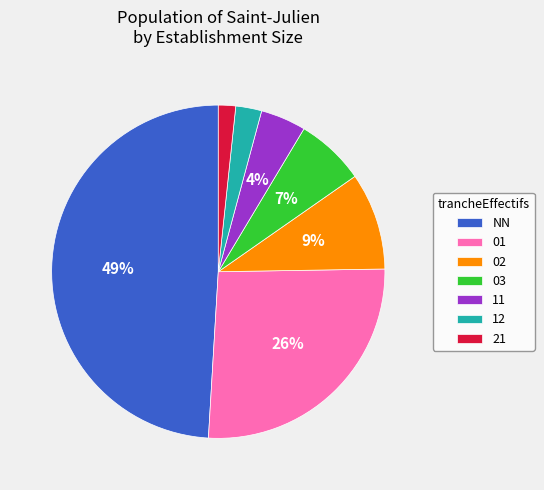

True or false: 11 accounts for 16% of the total.

False